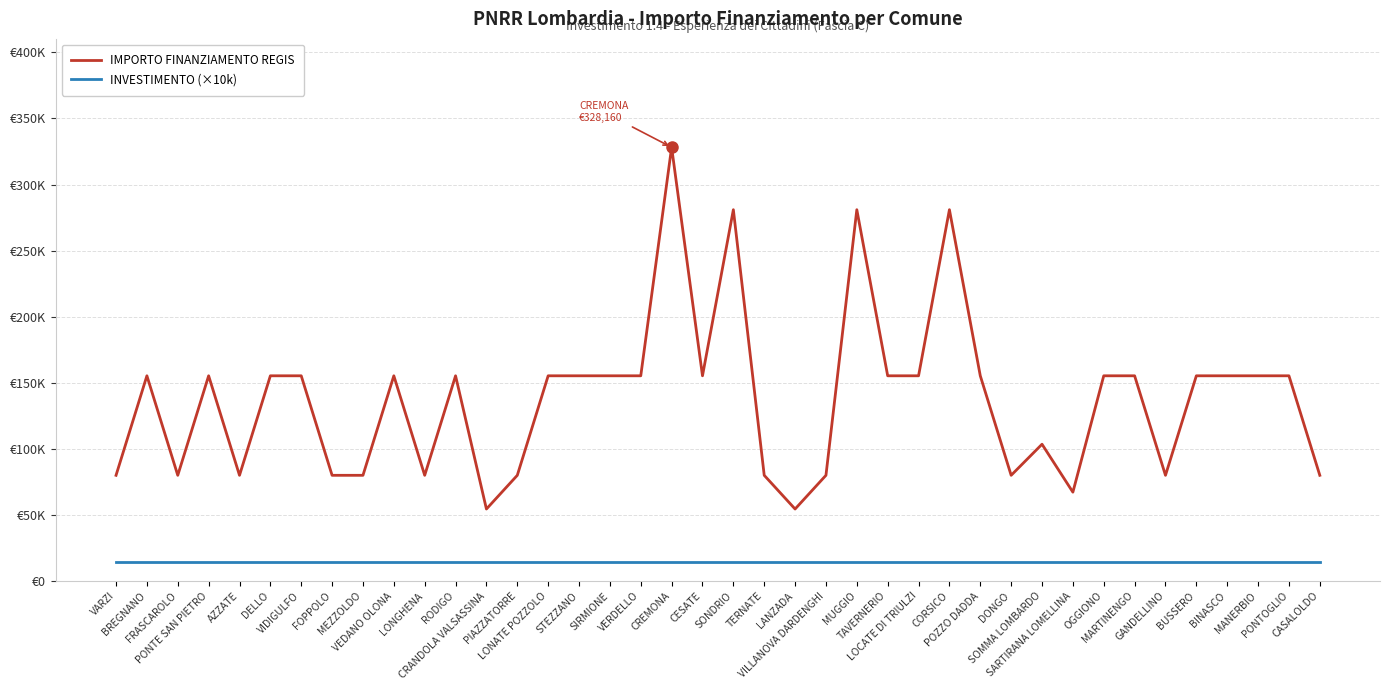

What are all the series names shown in the legend?

IMPORTO FINANZIAMENTO REGIS, INVESTIMENTO (×10k)